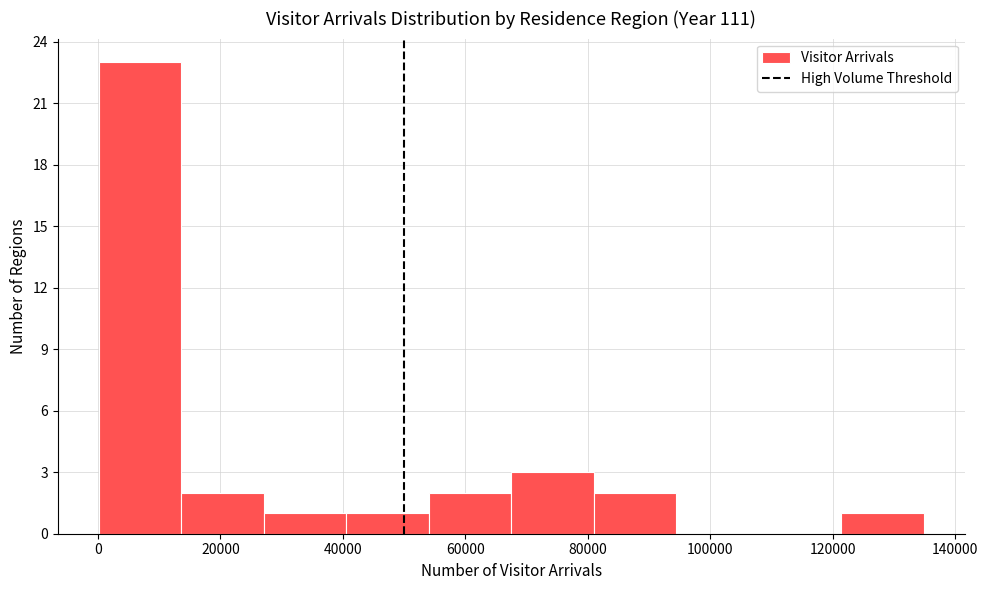

What is the height of the bar covering 14000 to 28000 on the x-axis? Neither the bar edges nor the heights are printed on the chart, so give them approximately, as read against the axes.

2